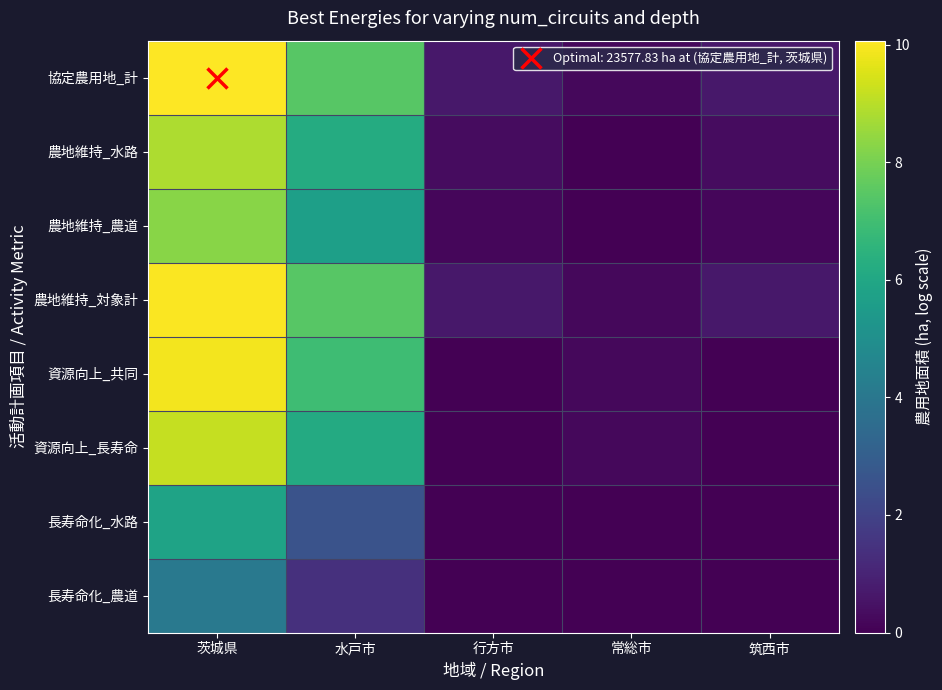

Which series has the largest total across all categories?

協定農用地_計